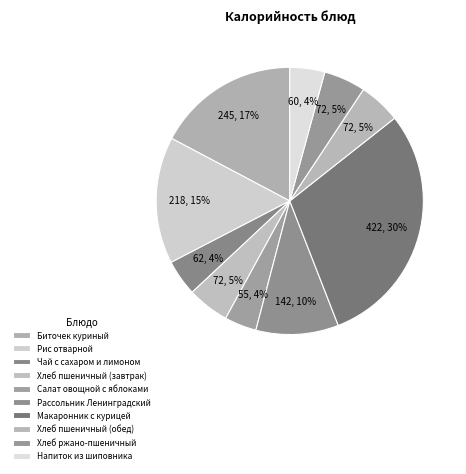

To the nearest percent, what is the difference between the largest and smallest slice percentages?

26%